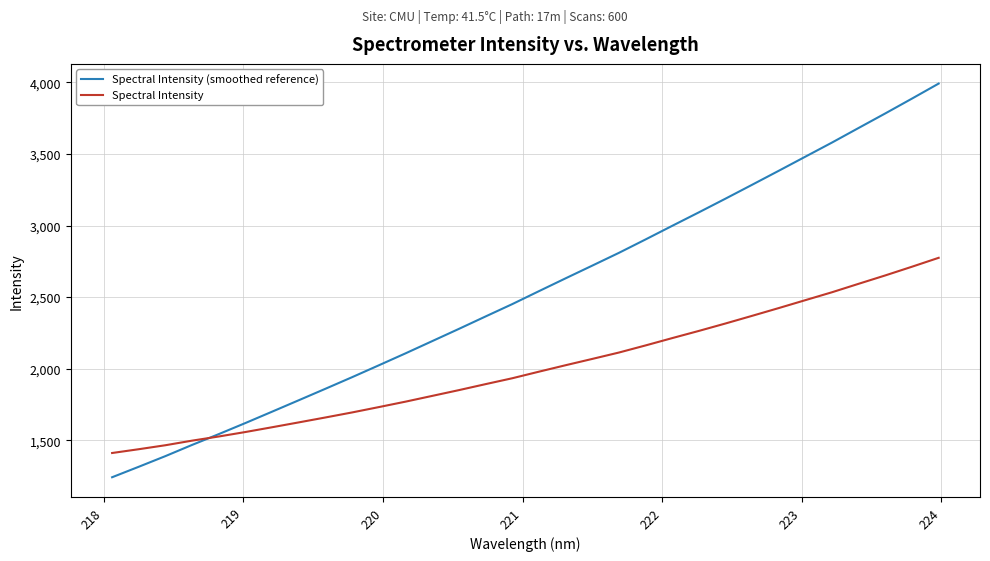

What is the minimum value shown in the chart?

1241.8